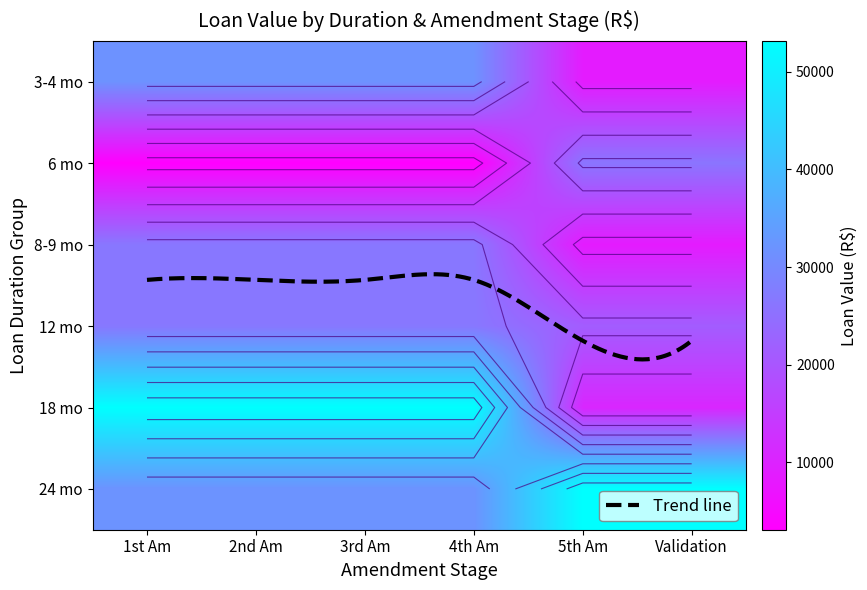

The value of 4 at 4 is 55629.2. True or false?

False